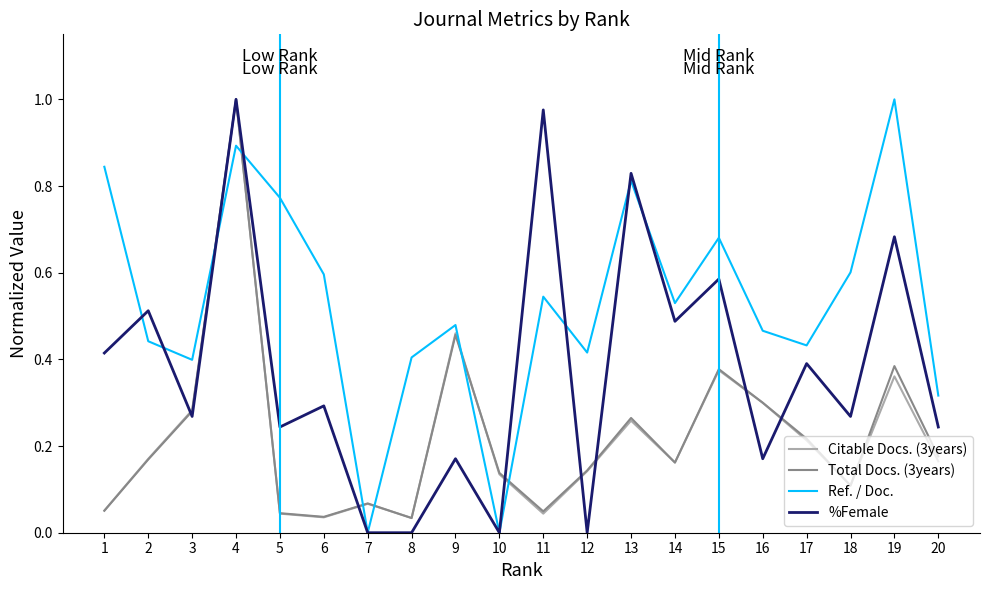

Between 4 and 16, which series saw the biggest shift?

%Female